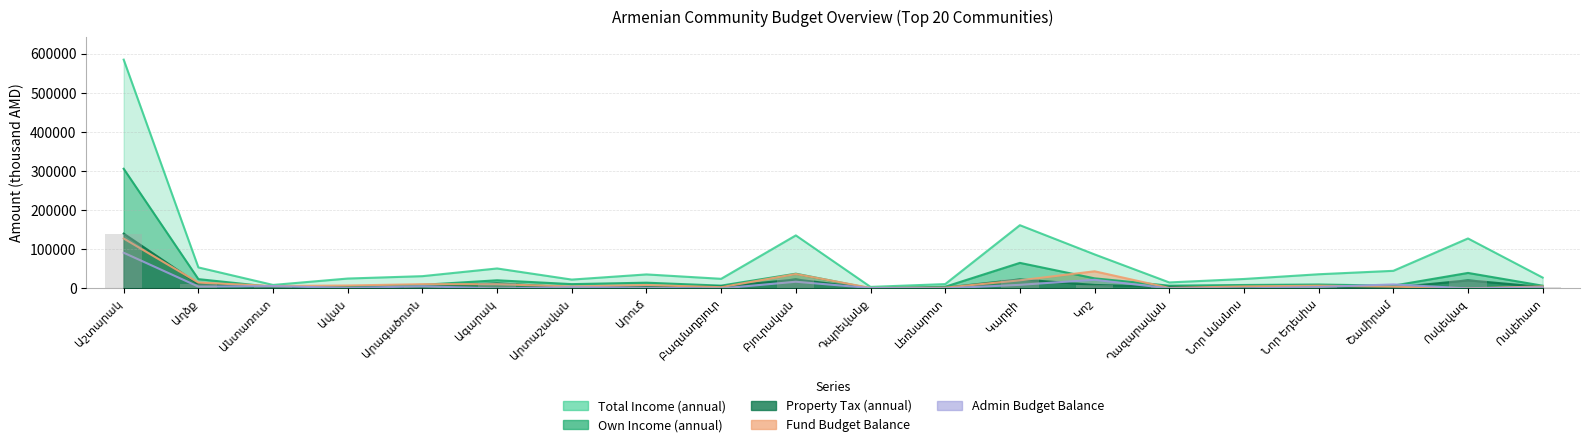

Reading left to right, extract all data points from this chart.

Total Income (annual): 584380.8	53725.8	8975.7	25319.6	31401.6	51041.6	22651.7	35846.8	24634.9	135519.1	3979.5	11135.8	161551.1	86986.2	15394.3	24198.7	36256.3	45019.8	127695.5	27798.7
Own Income (annual): 305670.0	23843.3	3718.6	3967.0	9233.7	20854.9	11040.5	14715.0	7201.6	37683.5	196.0	4389.2	65320.0	25810.0	7042.8	8840.3	10050.4	7121.7	39651.0	7010.7
Property Tax (annual): 140000.0	11299.1	2703.9	1889.0	4086.6	13181.4	2461.2	3883.0	4840.9	22964.9	75.4	2039.2	23170.0	8950.0	4300.1	2225.7	3690.4	2140.4	20800.0	3780.0
Fund Budget Balance: 127573.1	14963.0	6127.3	7532.0	10929.9	10814.9	5012.0	8730.5	3205.0	36833.1	1324.6	1980.5	20742.3	43849.9	1386.2	5147.0	6940.2	4562.7	218.9	5120.8
Admin Budget Balance: 91195.7	4752.0	6074.1	1173.0	5539.0	5.8	3122.0	1655.7	0.0	17125.2	1082.3	230.5	9267.5	22105.1	249.4	0.6	3682.2	10341.0	9.0	2847.9